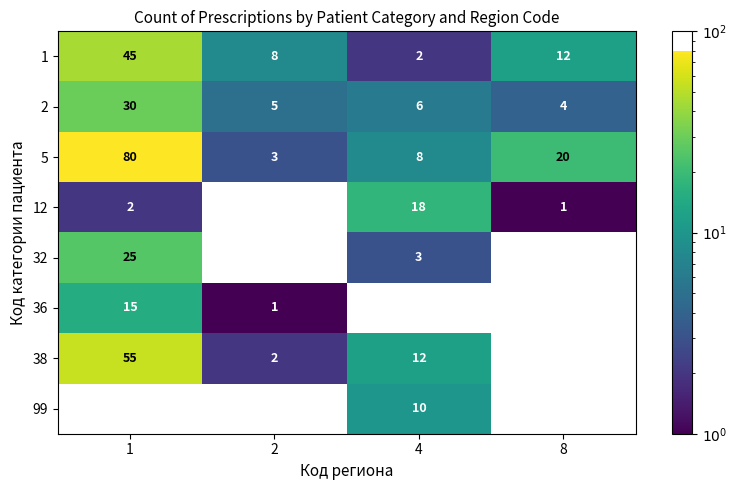

What is the lowest value of the 5 series?

3